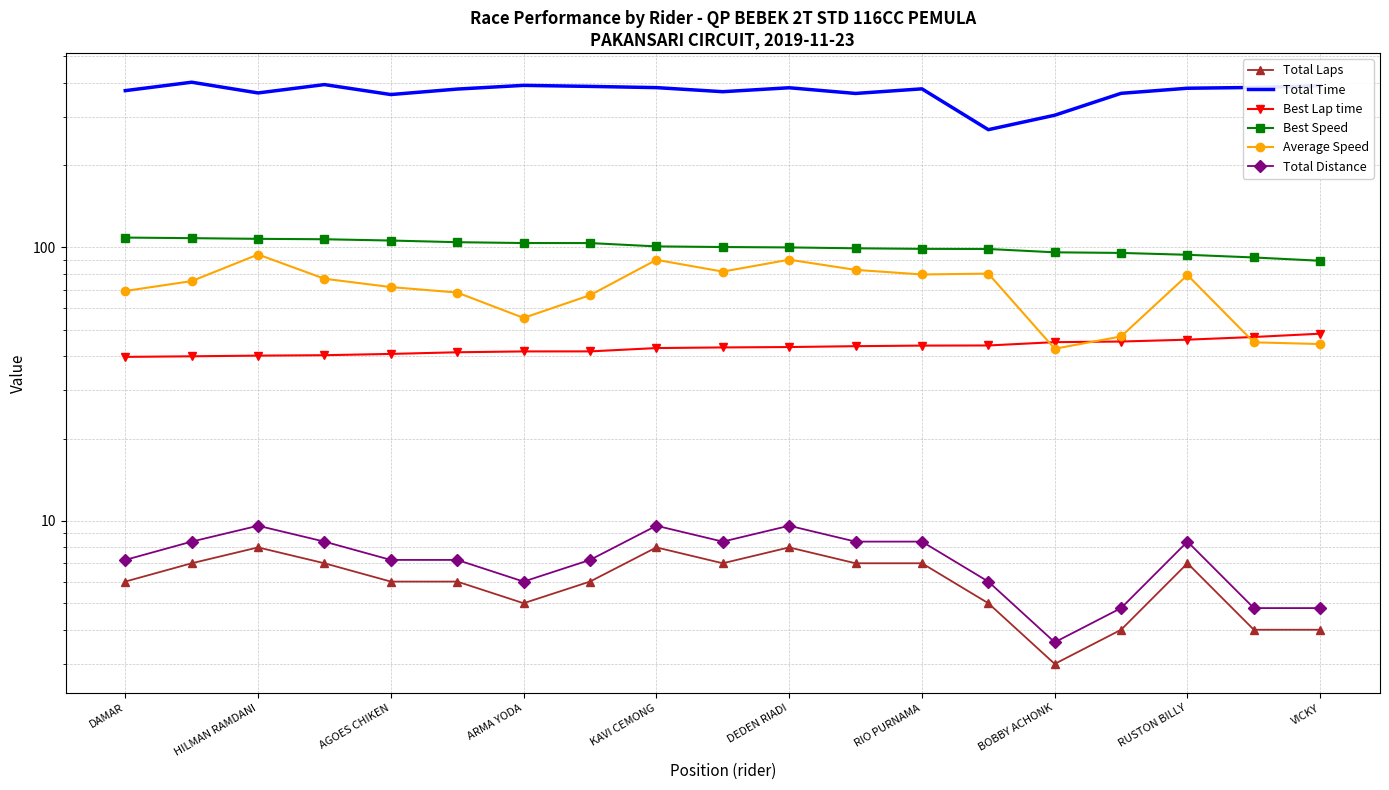

Is this an area chart (filled region under the line)?

No